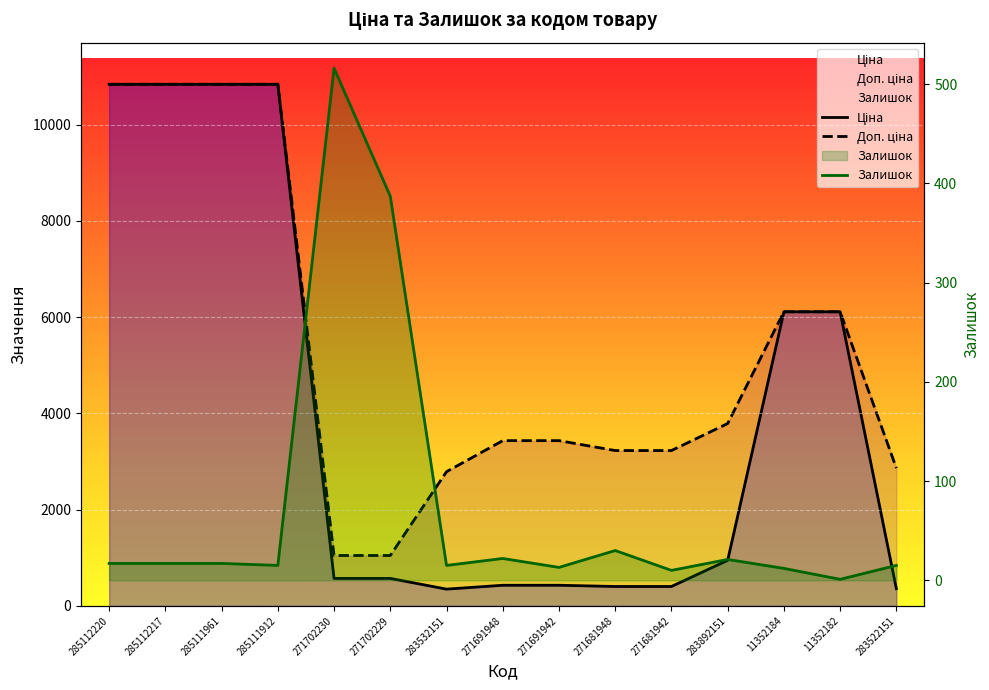

How many lines are shown in the chart?

3